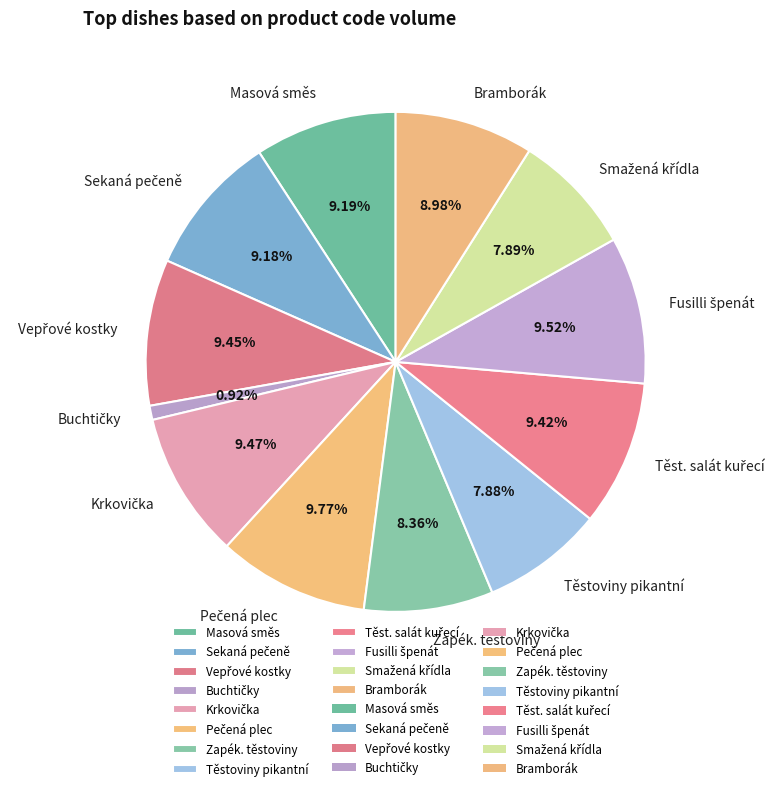

Does any single category account for the majority?

No